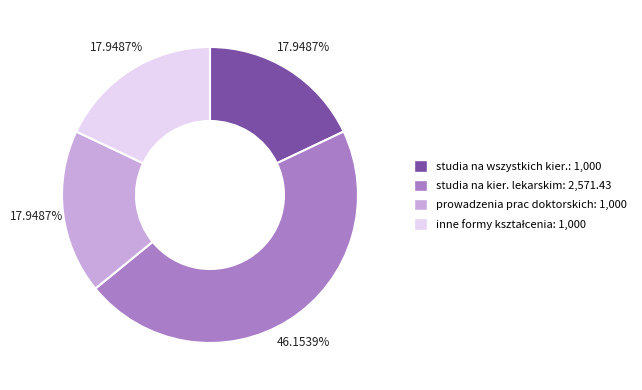

Is there any slice that represents more than half of the pie?

No